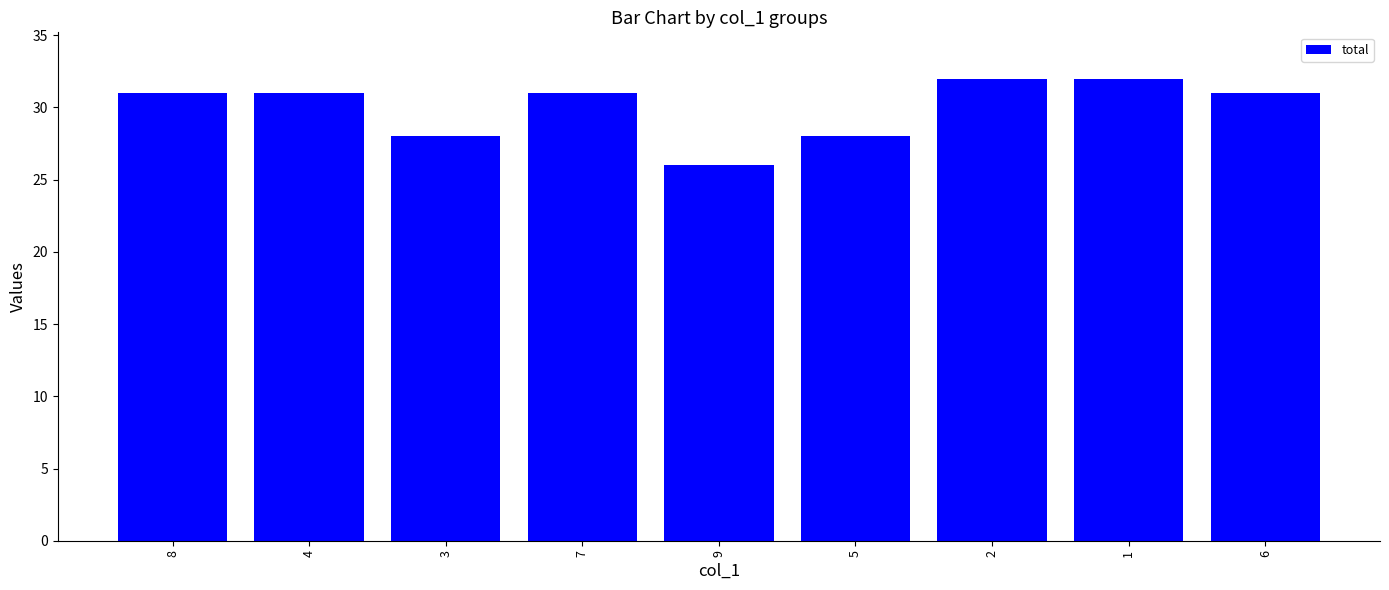

What is the value of the 2nd bar from the left?

31